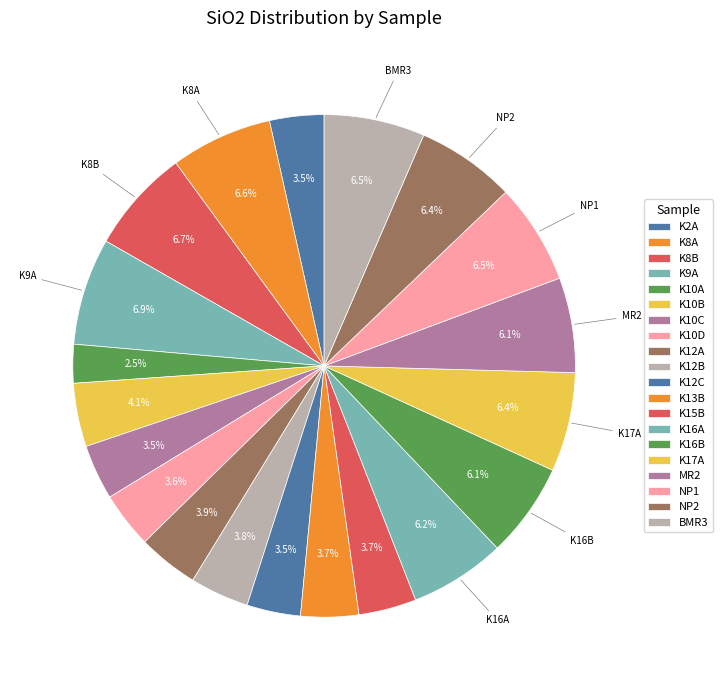

Which has a higher value, K15B or BMR3?

BMR3